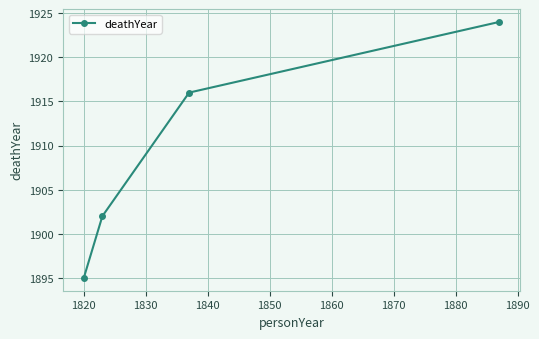

What is the difference between the maximum and minimum values?

29